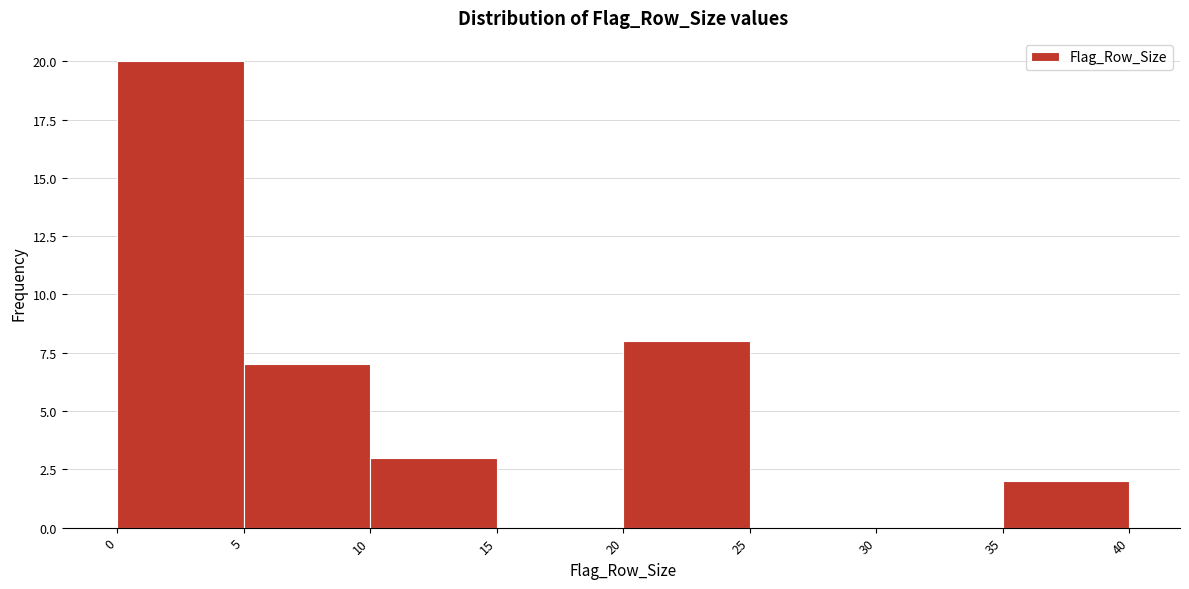

Reading left to right, list every bar in this chart as the range it spans on the x-axis followed by its height. The values are not printed on the chart, so give them approximately, as read against the axis.

0 to 5: 20
5 to 10: 7
10 to 15: 3
15 to 20: 0
20 to 25: 8
25 to 30: 0
30 to 35: 0
35 to 40: 2